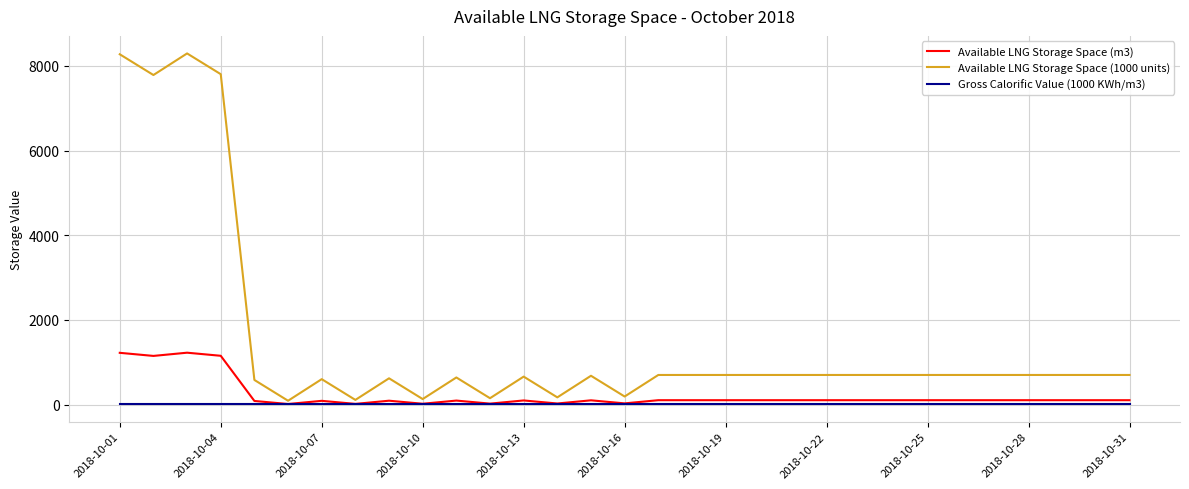

Which series has the largest total across all categories?

Available LNG Storage Space (1000 units)